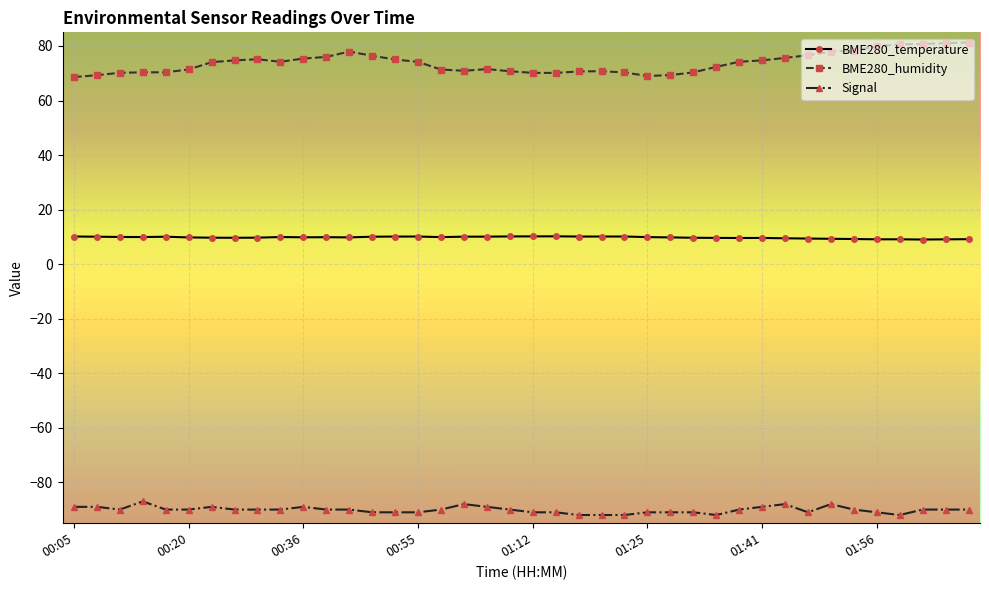

True or false: BME280_humidity has more than 2 points higher than both neighbors.

True